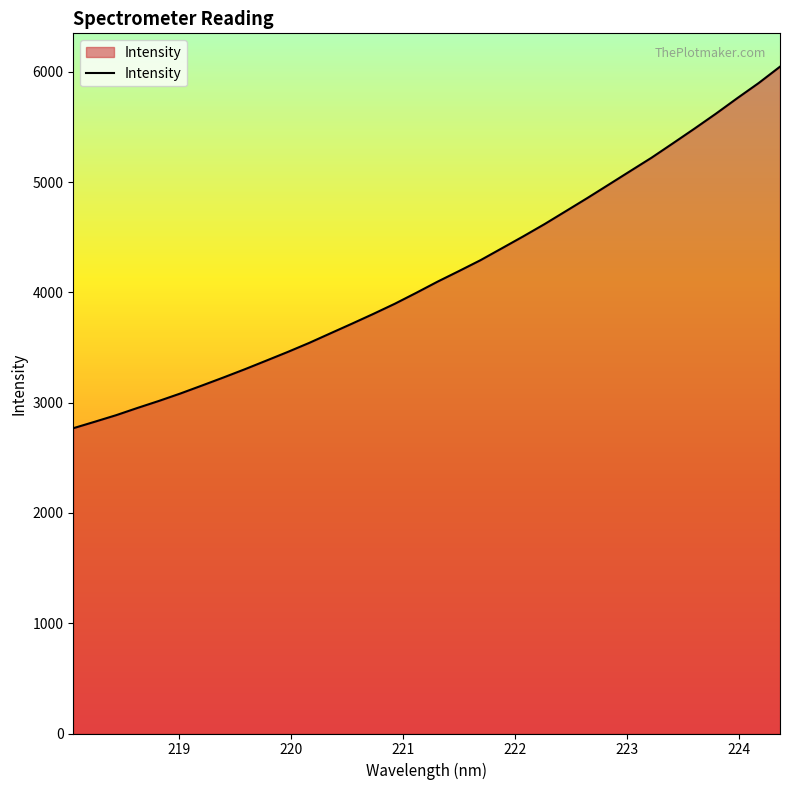

What is the maximum value shown in the chart?

6046.7